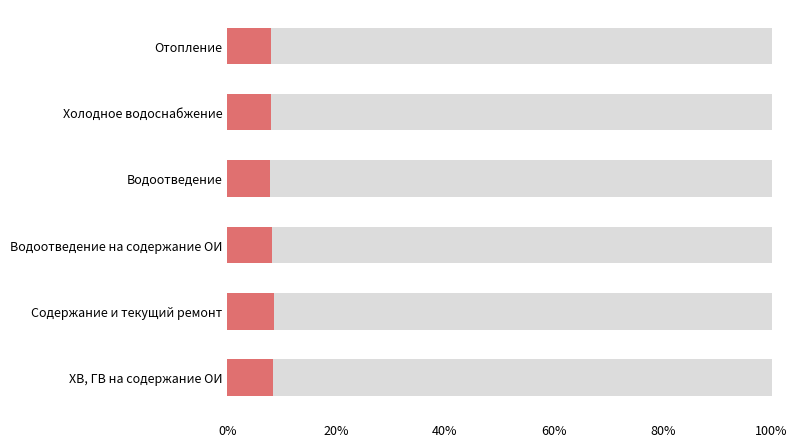

Count the number of categories in the chart.

6